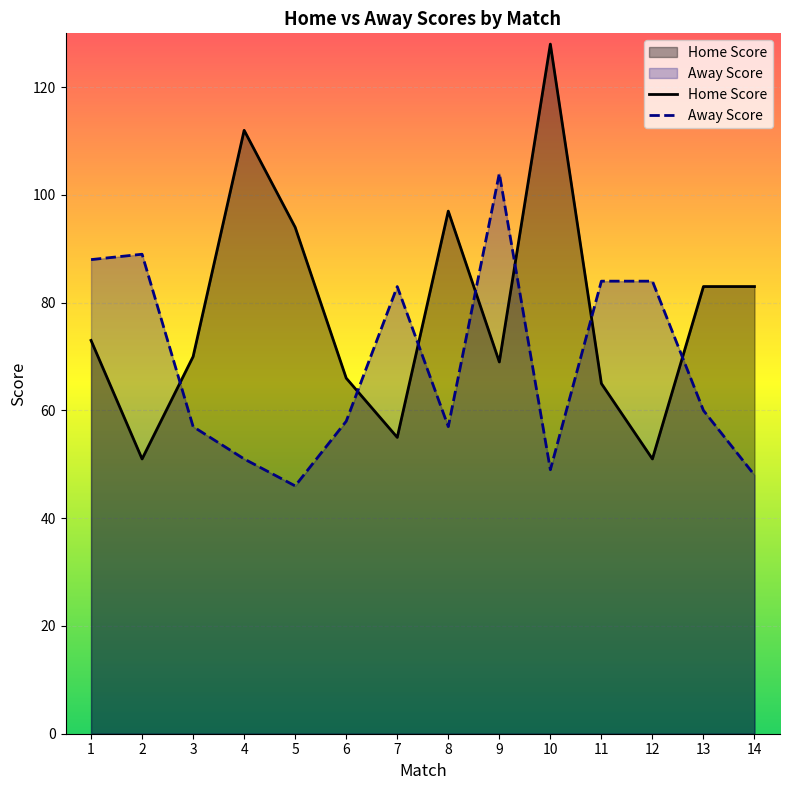

Which series changed the most between 9 and 11?

Away Score